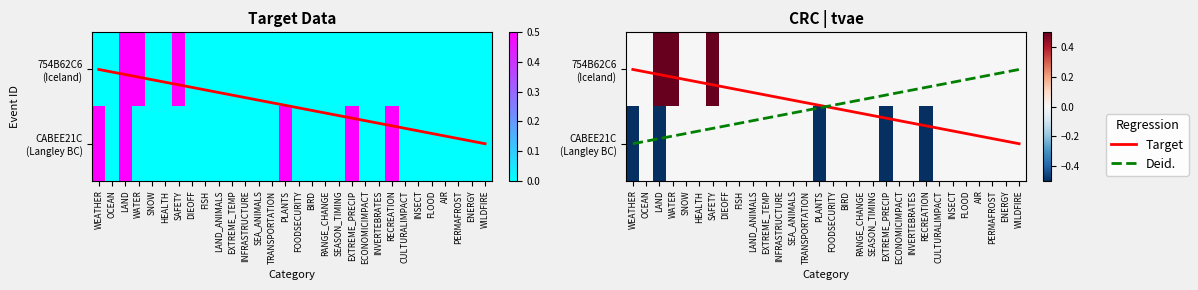

True or false: CABEE21C has a value of 0 at FLOOD.

True